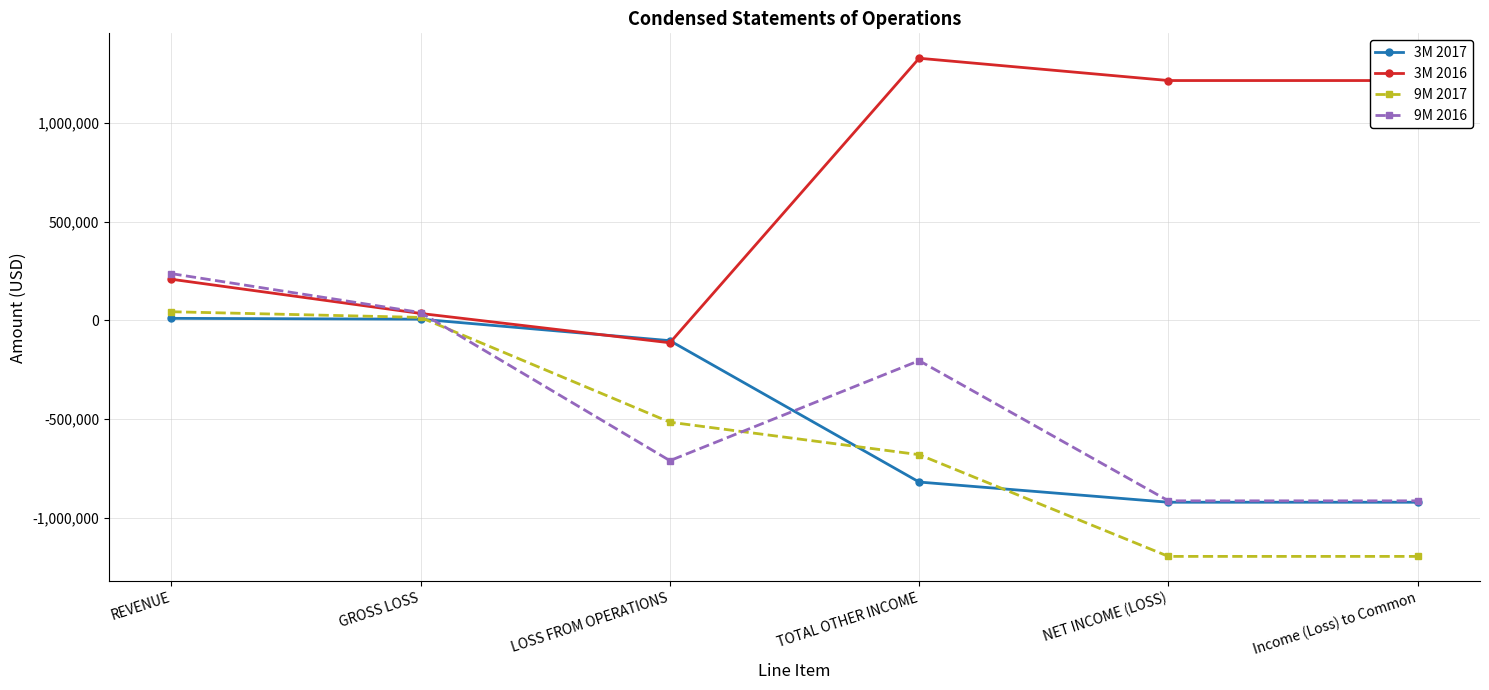

What is the maximum value shown in the chart?

1328117